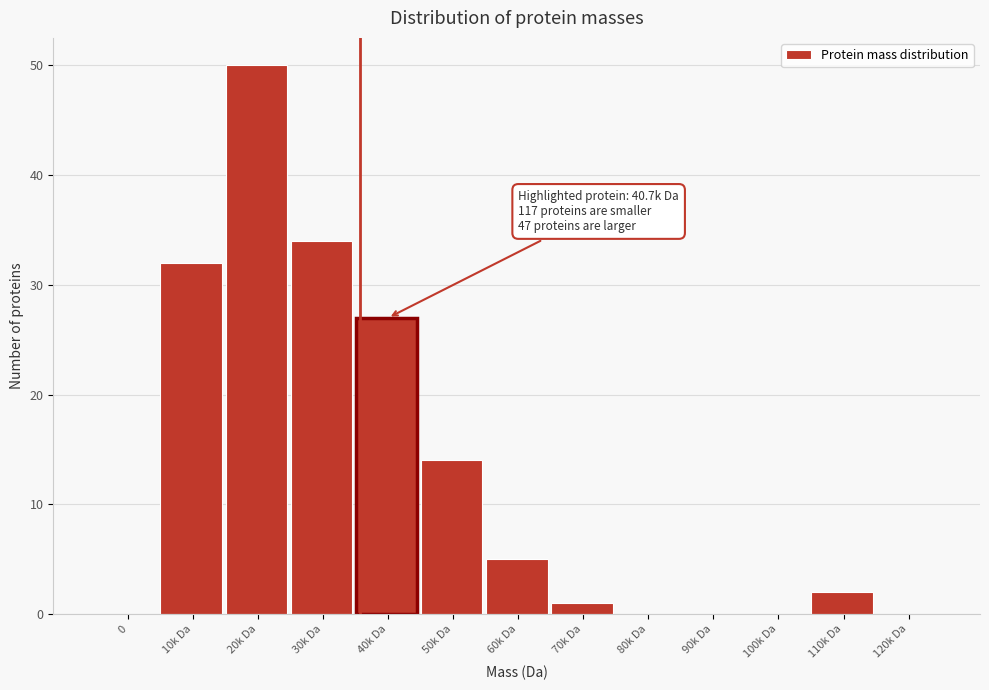

Reading left to right, list all the values displayed in this chart.

0=0	10k Da=32	20k Da=50	30k Da=34	40k Da=27	50k Da=14	60k Da=5	70k Da=1	80k Da=0	90k Da=0	100k Da=0	110k Da=2	120k Da=0